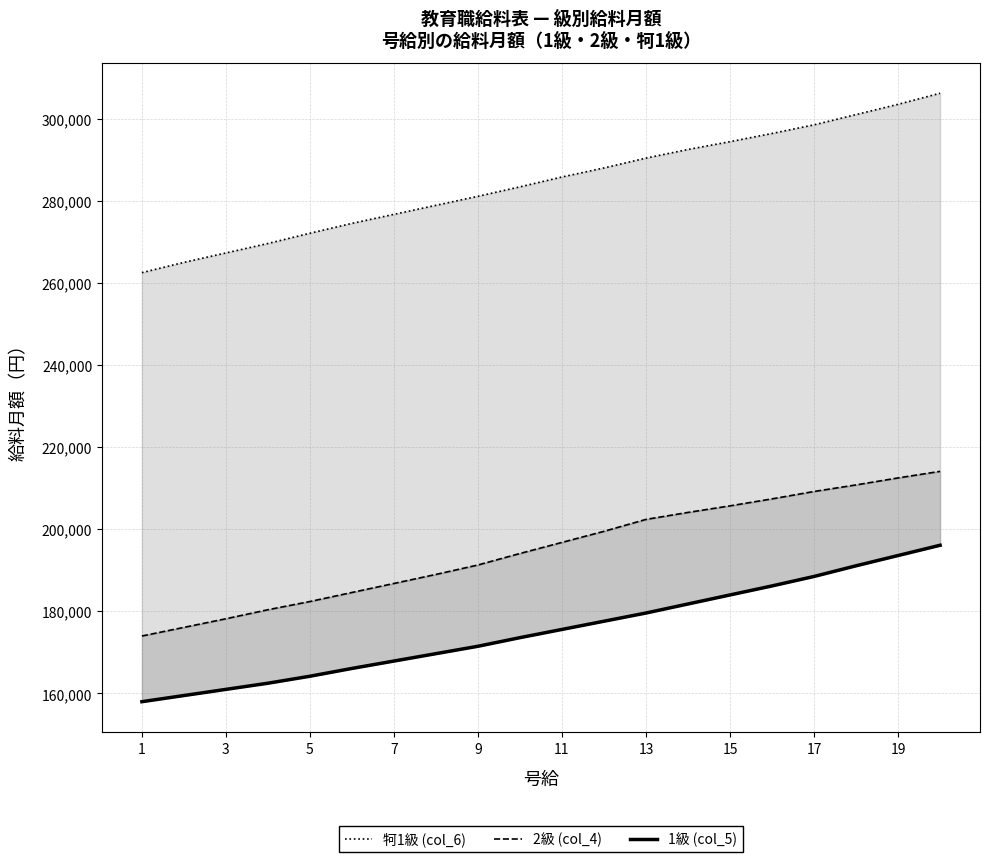

Is the value of 牱1級 (col_6) at 11 greater than the value of 1級 (col_5) at 19?

Yes